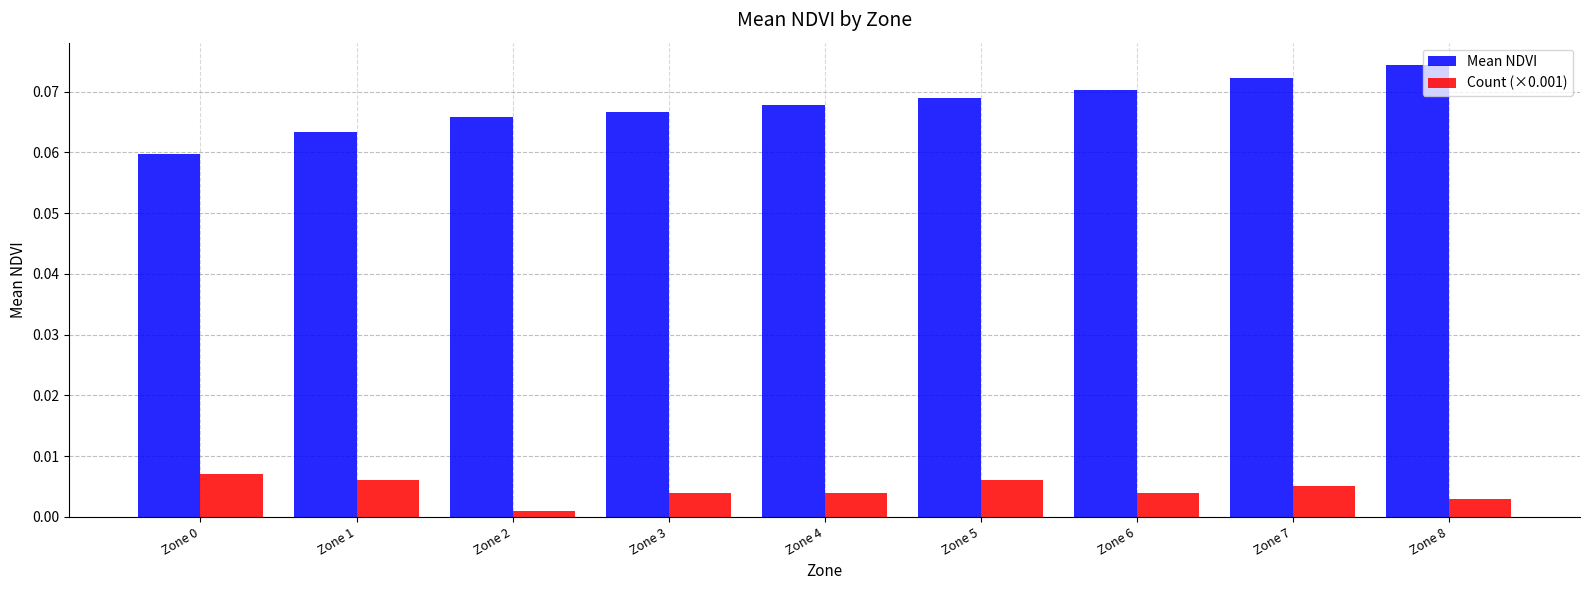

Is the value of Count (×0.001) at Zone 6 greater than the value of Mean NDVI at Zone 3?

No